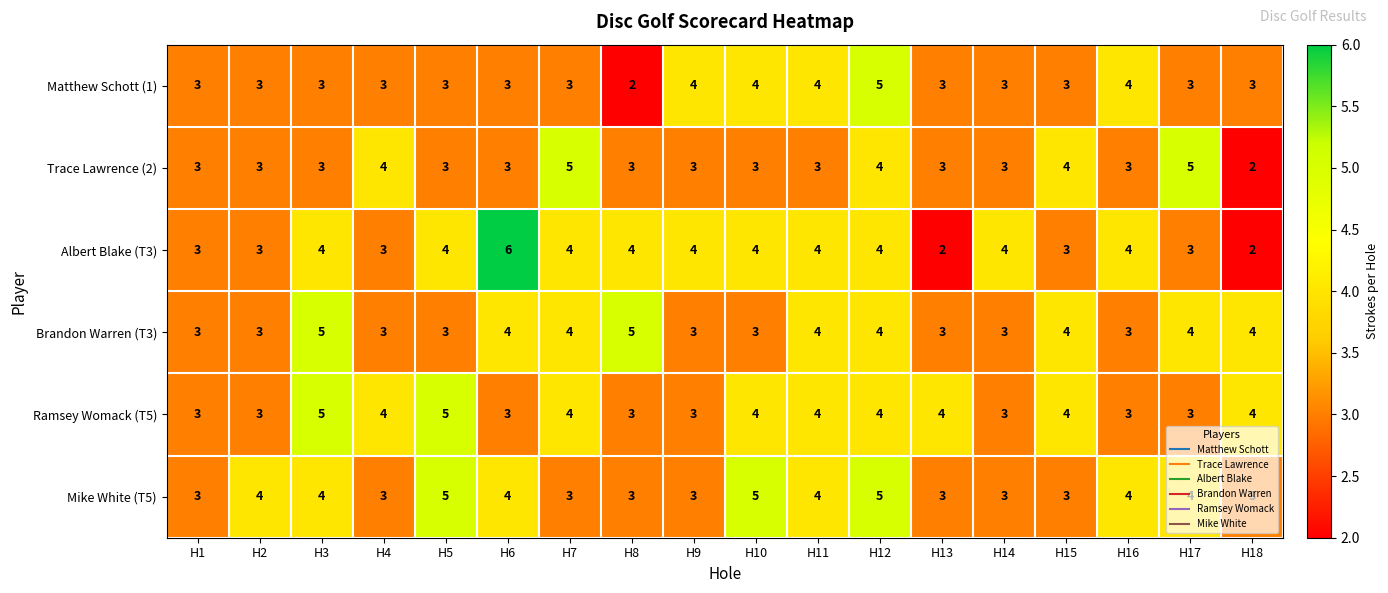

What is the sum of the Trace Lawrence (2) values at H11 and H15?

7